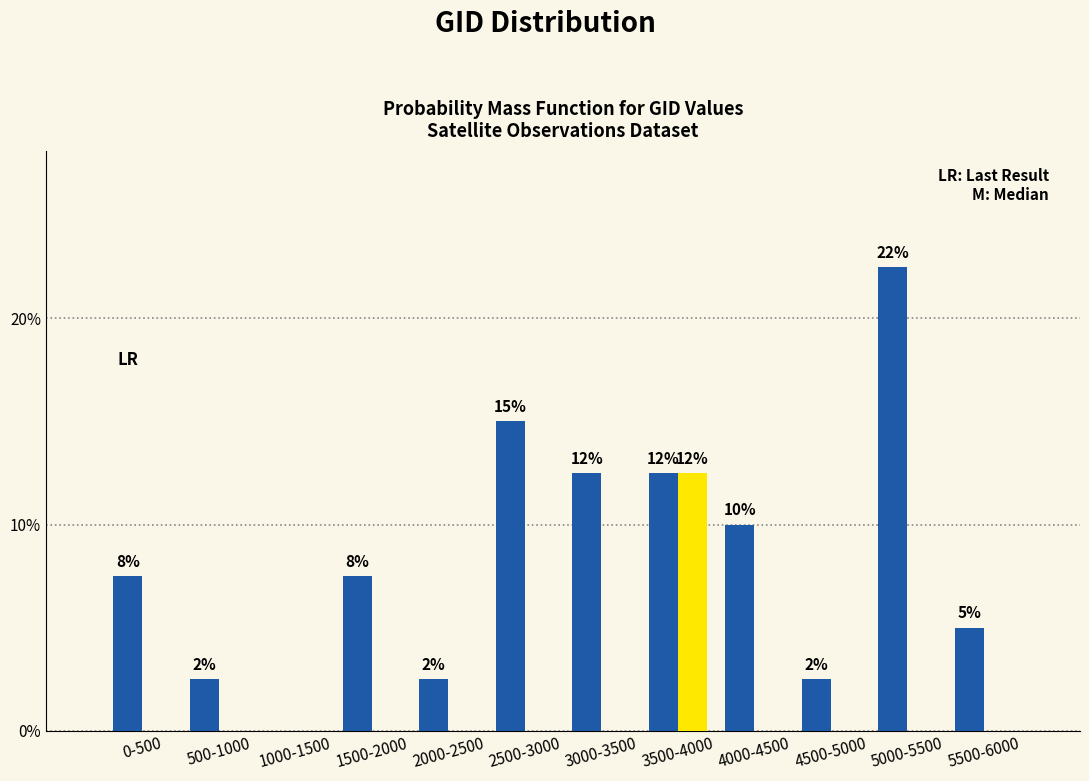

Does the chart contain stacked bars?

No